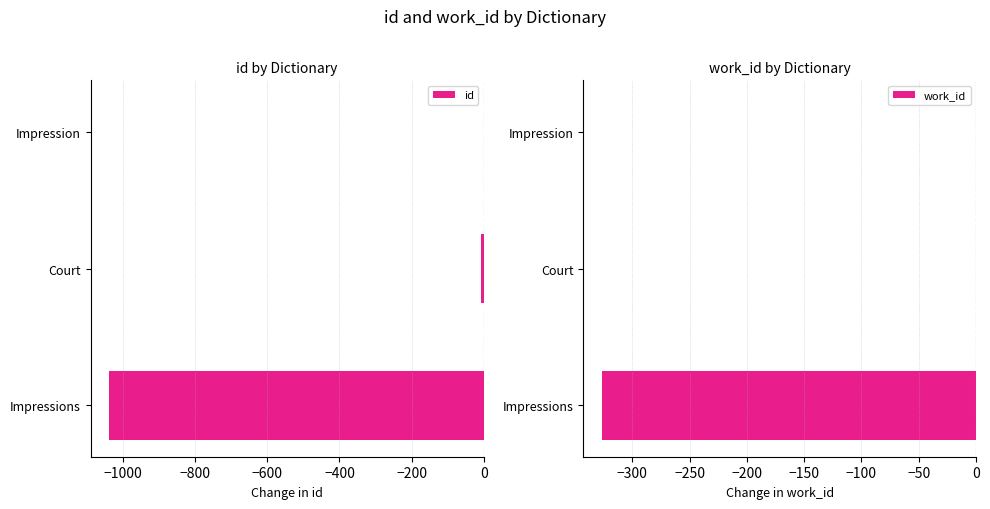

True or false: id has a value of -1038.8 at Impressions.

True